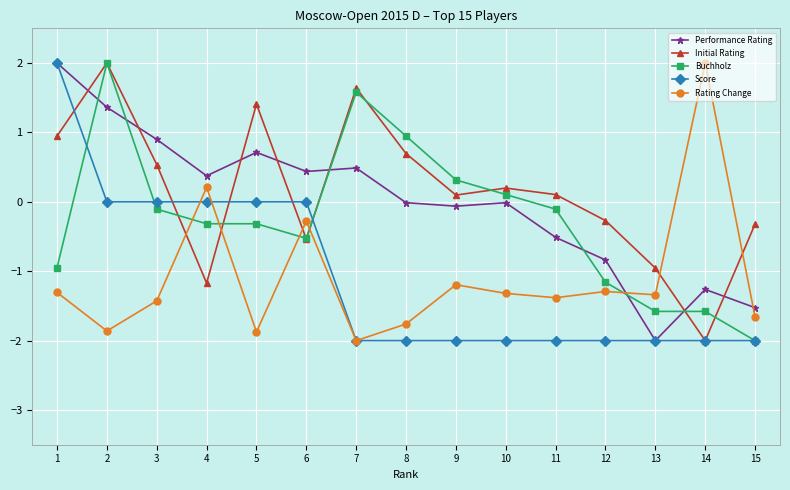

True or false: Buchholz and Score cross at least once.

True